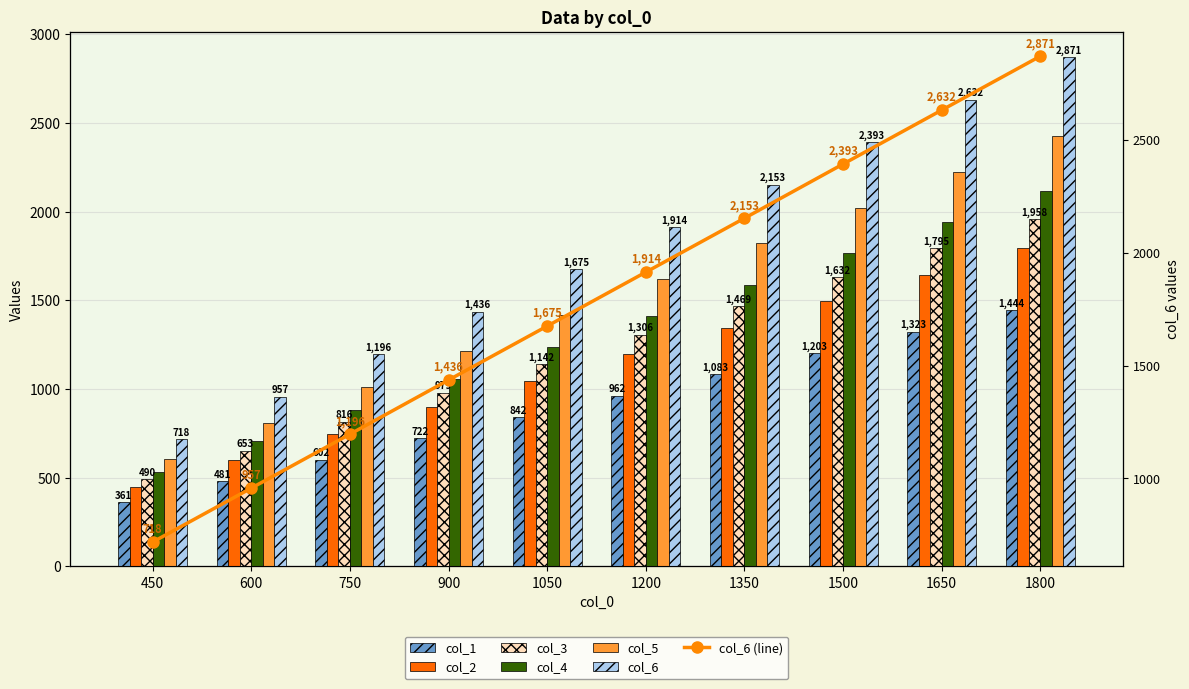

How many categories are shown in the chart?

10